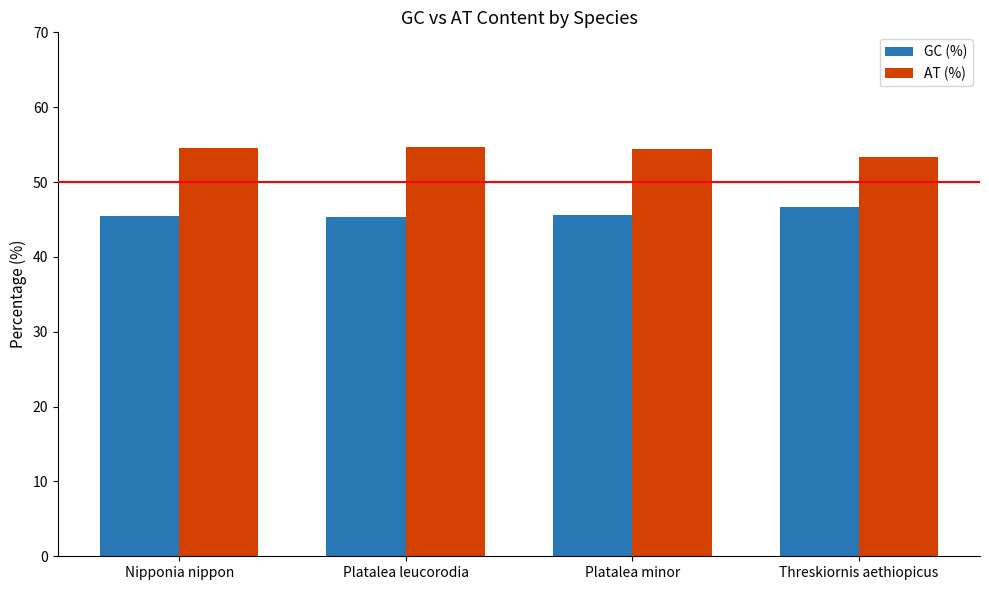

How many series are shown in this chart?

2